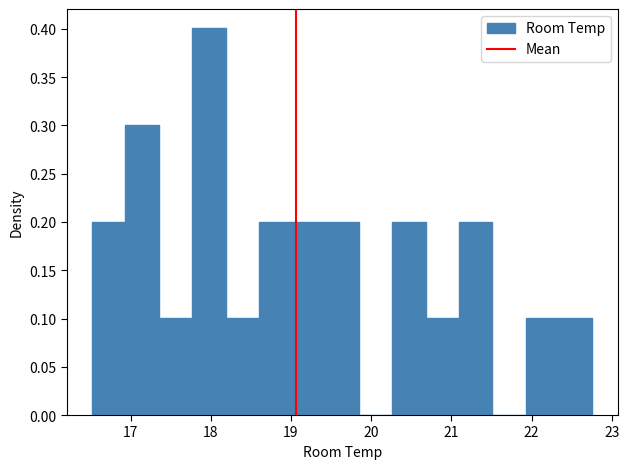

Reading left to right, transcribe this chart: for each bar, give the range it covers on the x-axis and its height. Neither the bar edges nor the heights are printed on the chart, so give them approximately, as read against the axes.

16.5 to 16.9: 0.2
16.9 to 17.4: 0.3
17.4 to 17.8: 0.1
17.8 to 18.2: 0.4
18.2 to 18.6: 0.1
18.6 to 19.0: 0.2
19.0 to 19.4: 0.2
19.4 to 19.8: 0.2
19.8 to 20.3: 0
20.3 to 20.7: 0.2
20.7 to 21.1: 0.1
21.1 to 21.5: 0.2
21.5 to 21.9: 0
21.9 to 22.3: 0.1
22.3 to 22.8: 0.1